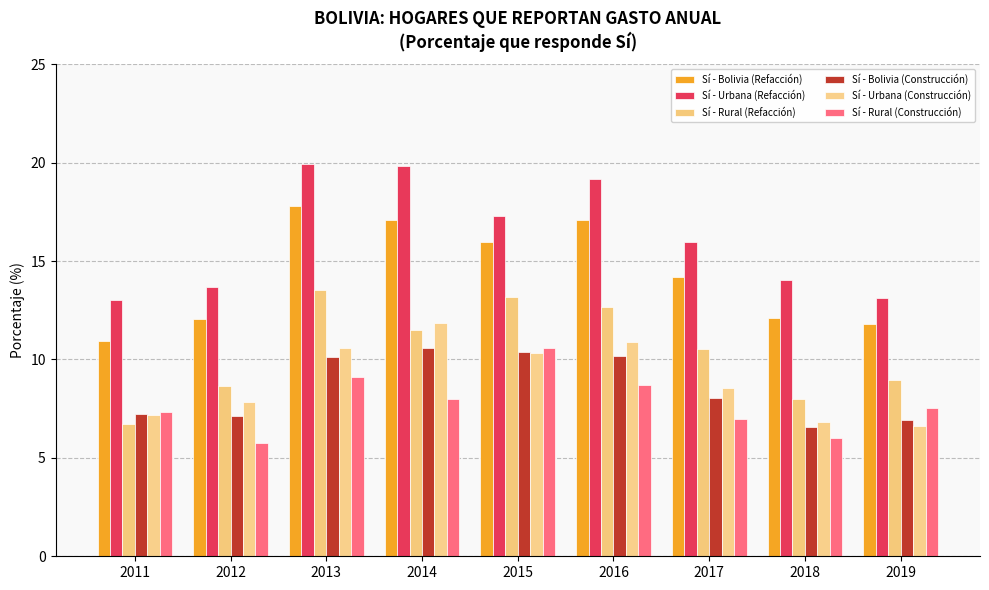

Between 2012 and 2017, which is larger?

2017